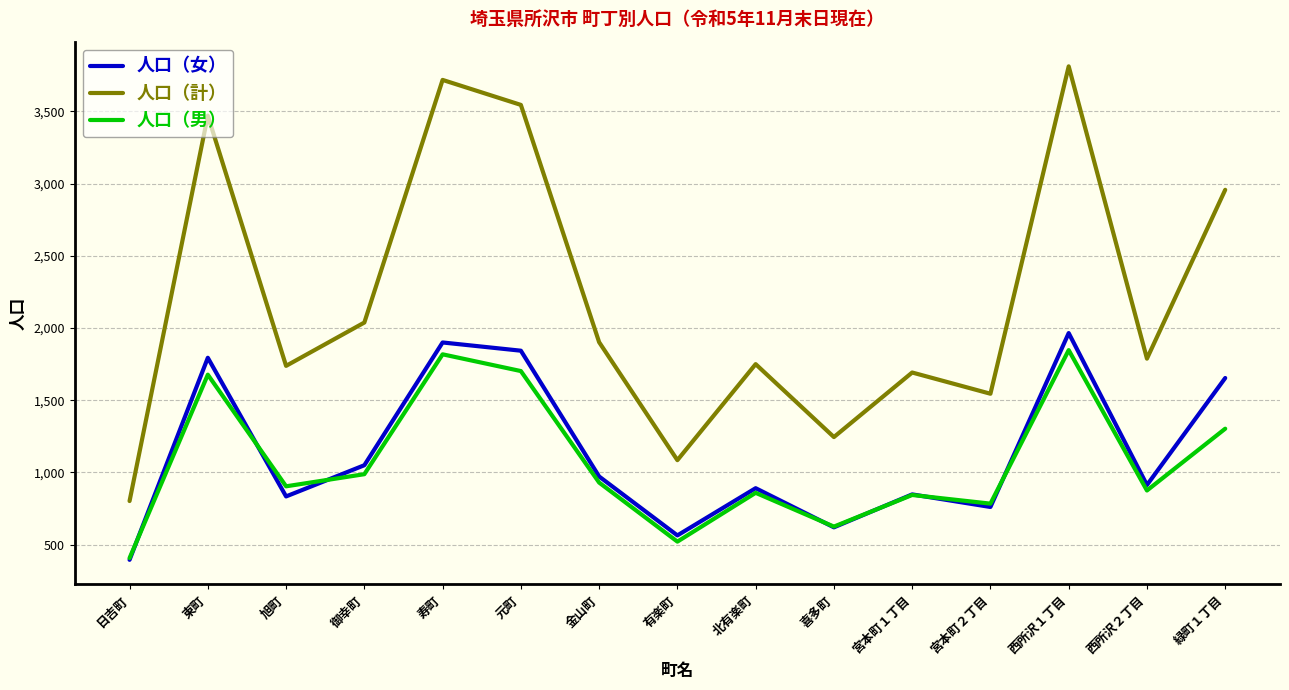

Is the value of 人口（男） at 緑町１丁目 greater than the value of 人口（女） at 西所沢２丁目?

Yes